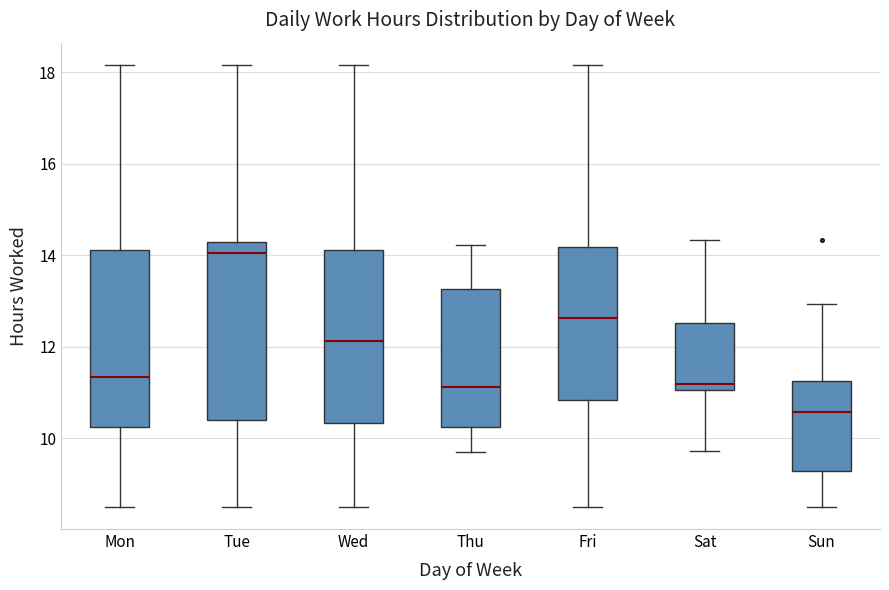

Reading left to right, transcribe this box plot: for each box, give where its median line is, the range the box spans, and where its two whiskers end, as read against the y-axis. The values are not printed on the chart, so give them approximately, as read against the axis.

Mon: median 11.4, box 10.2 to 14.2, whiskers 8.6 to 18.2
Tue: median 14.0, box 10.4 to 14.2, whiskers 8.6 to 18.2
Wed: median 12.2, box 10.4 to 14.2, whiskers 8.6 to 18.2
Thu: median 11.2, box 10.2 to 13.2, whiskers 9.8 to 14.2
Fri: median 12.6, box 10.8 to 14.2, whiskers 8.6 to 18.2
Sat: median 11.2, box 11.0 to 12.6, whiskers 9.8 to 14.4
Sun: median 10.6, box 9.2 to 11.2, whiskers 8.6 to 13.0